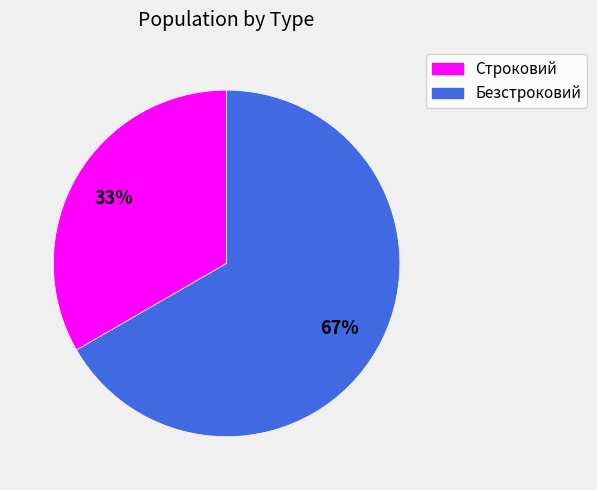

To the nearest percent, what portion does Строковий represent?

33%